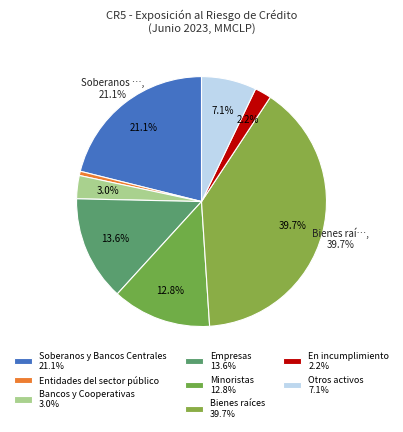

True or false: Otros activos accounts for 1% of the total.

False